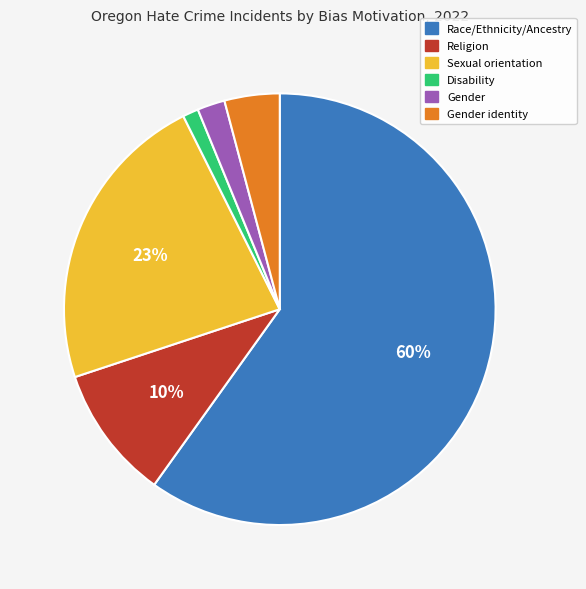

Is there a majority slice in this chart?

Yes